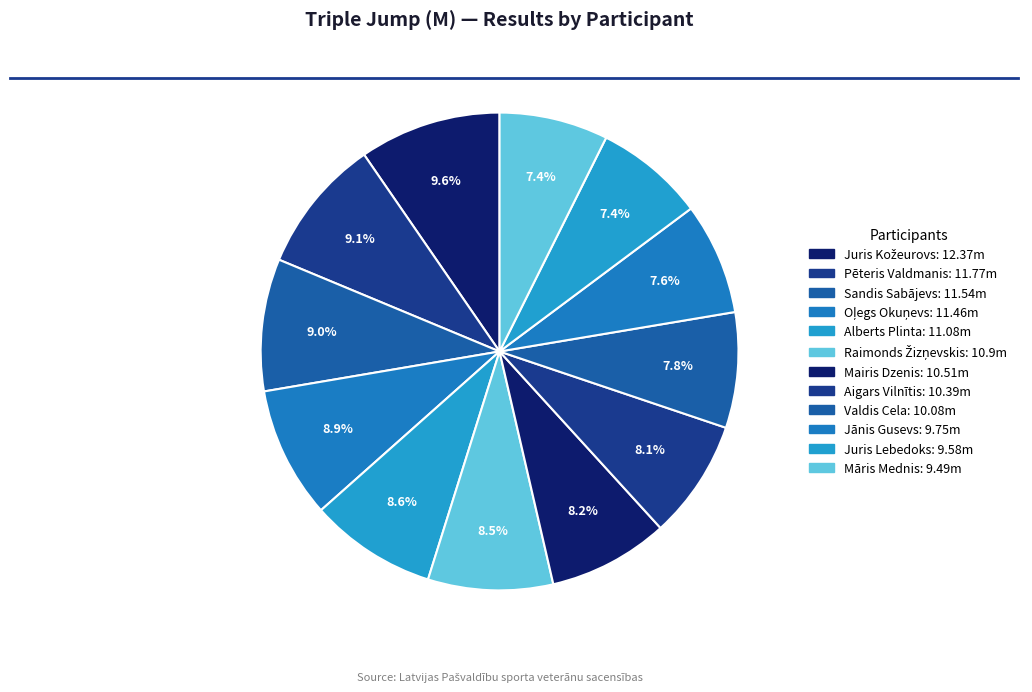

True or false: Raimonds Žizņevskis accounts for 8% of the total.

True